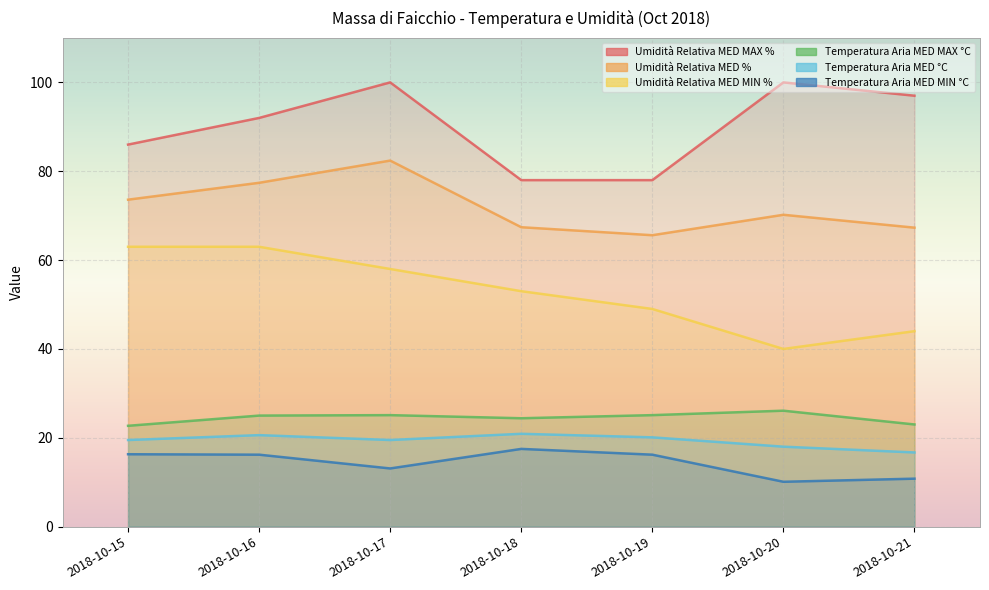

What is the maximum value for Temperatura Aria MED °C?

20.9